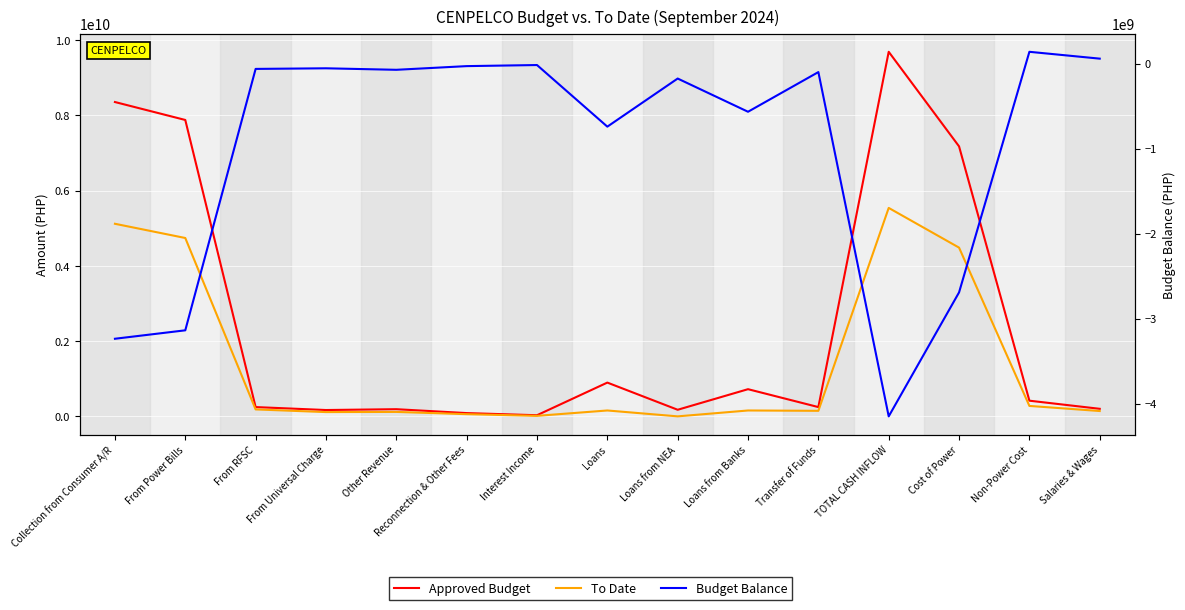

Where does the To Date series first go above 156400000?

Collection from Consumer A/R